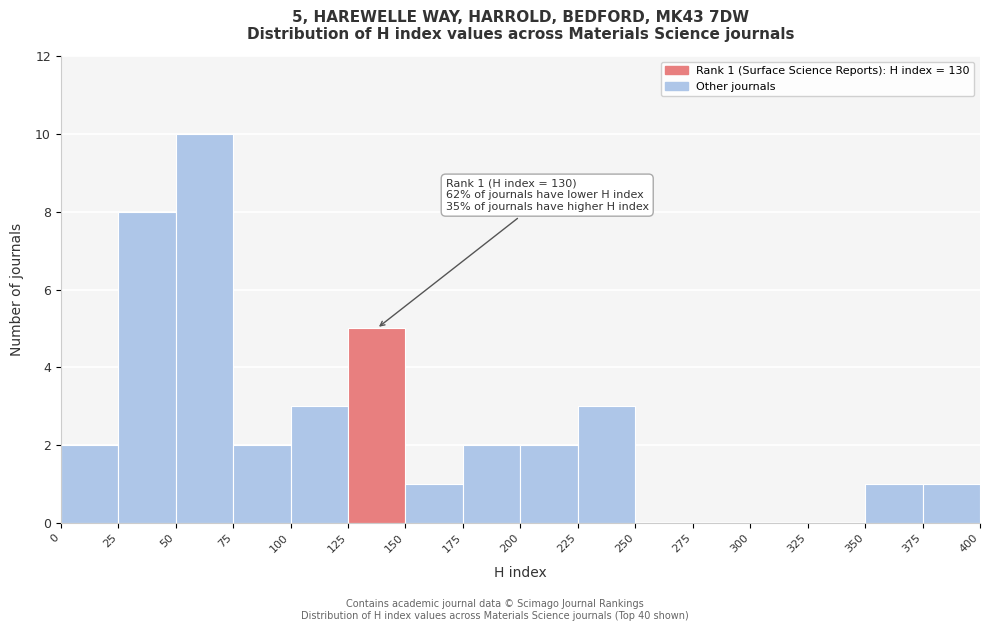

Over which range of the x-axis is the bar tallest?

50 to 75